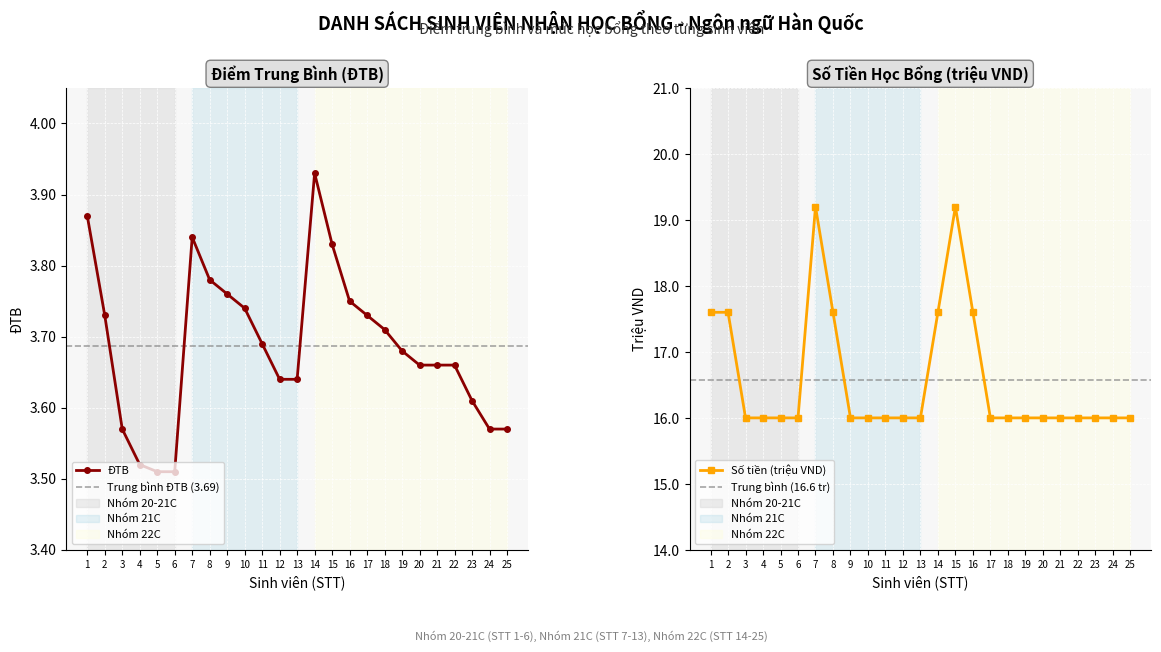

What is the value of the ĐTB point at the 11th from the left?

3.7